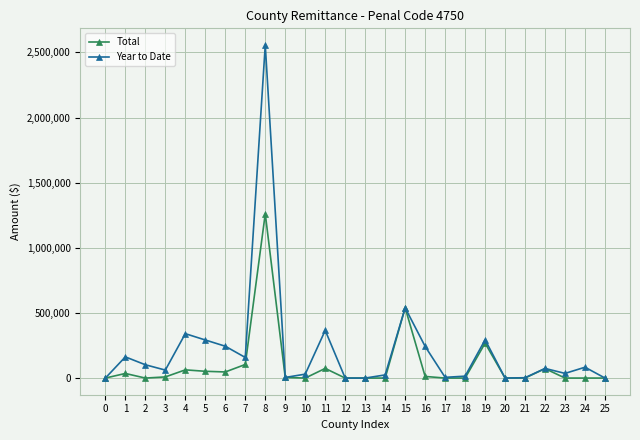

The Total series shows 52014 at 5. True or false?

True